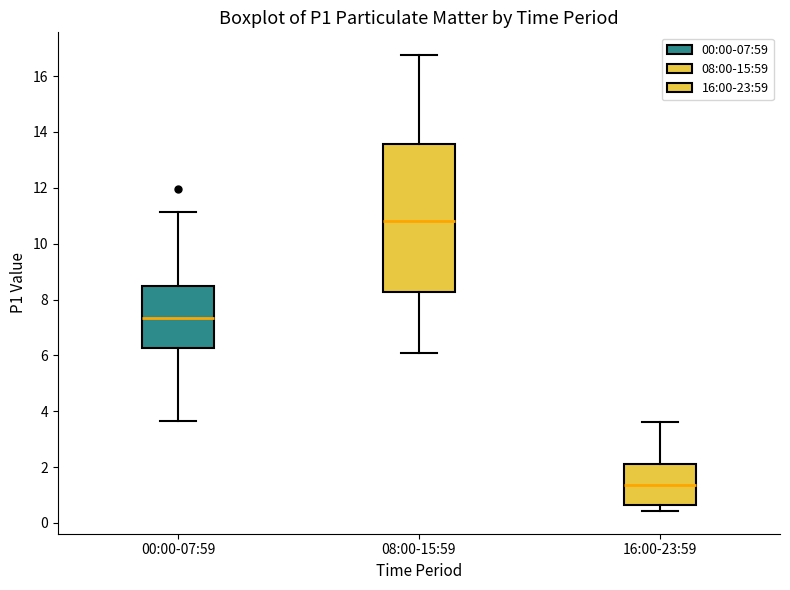

Which box has the lowest median line?

16:00-23:59